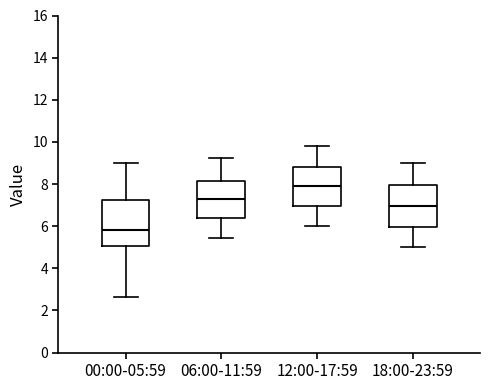

Which box has the highest median line?

12:00-17:59